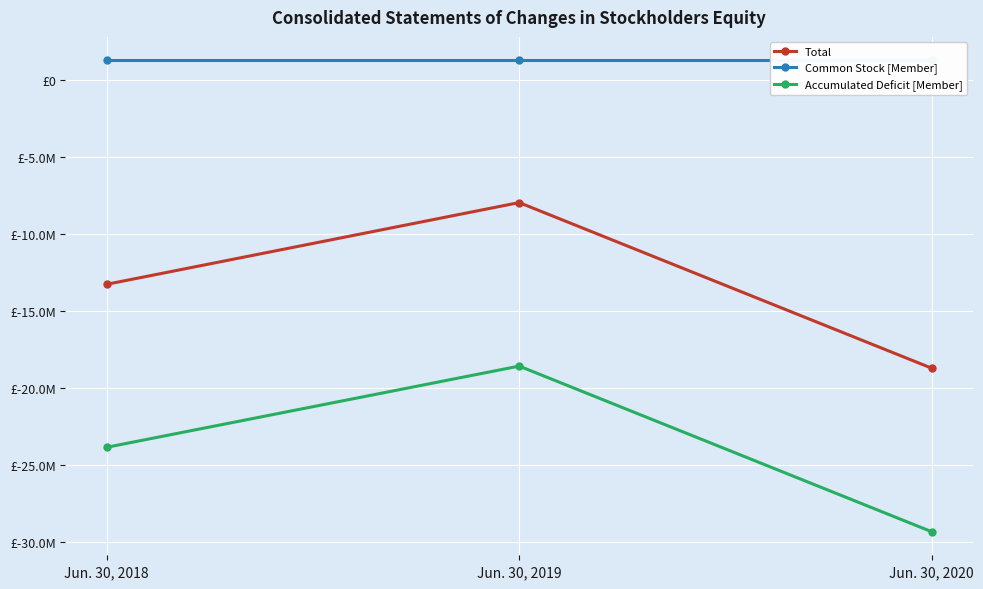

What is the value of the Common Stock [Member] point at the 1st from the left?

1259831